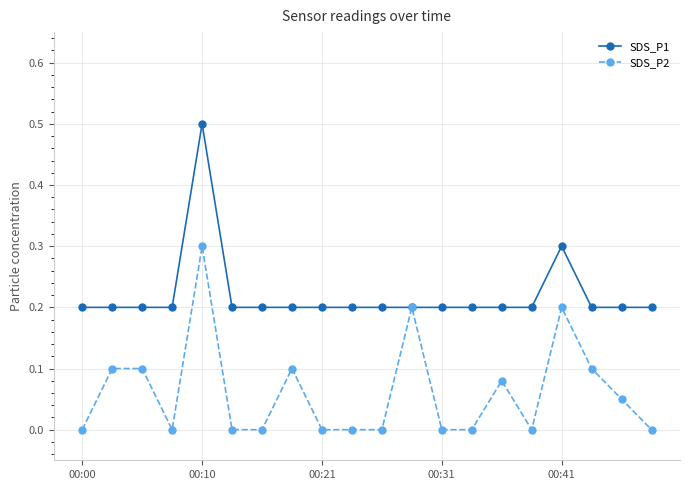

Which series has the largest total across all categories?

SDS_P1